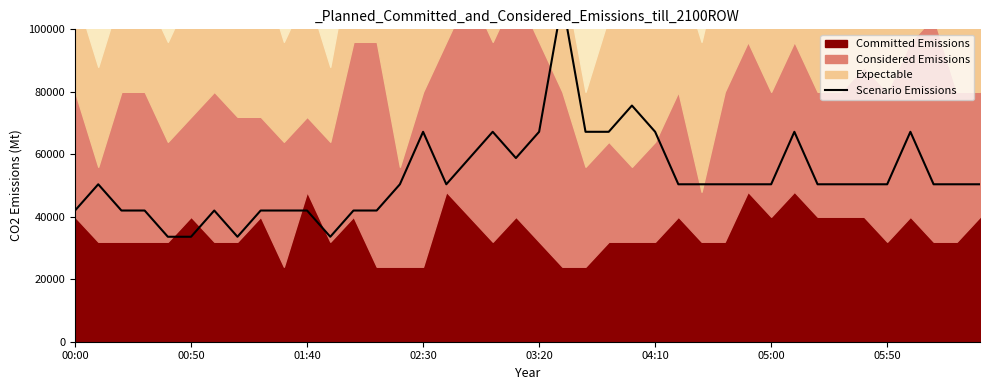

What is the label of the 5th point from the left?

03:20